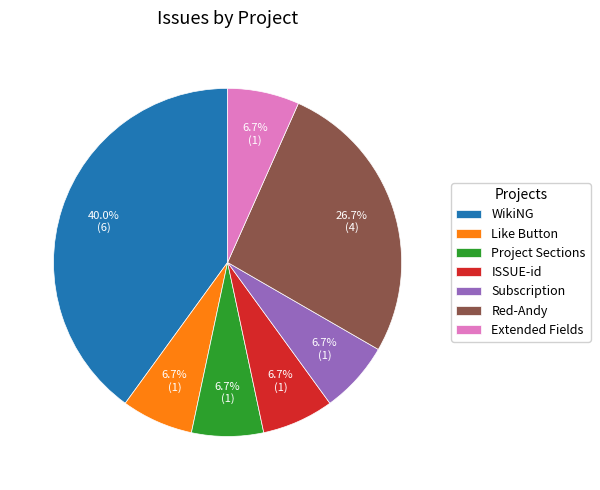

The Like Button slice represents 21% of the pie. True or false?

False